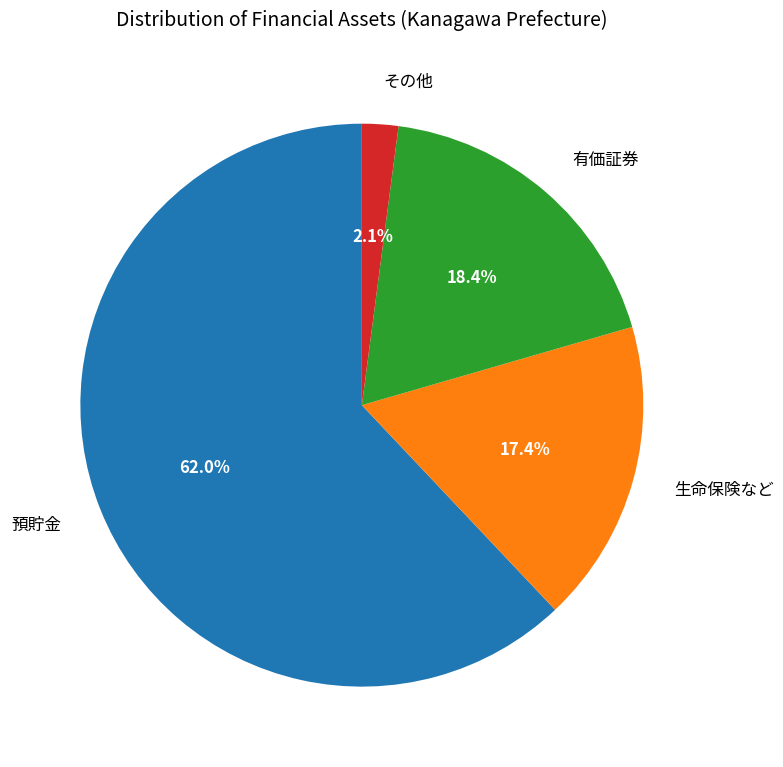

Which slice is the smallest?

その他